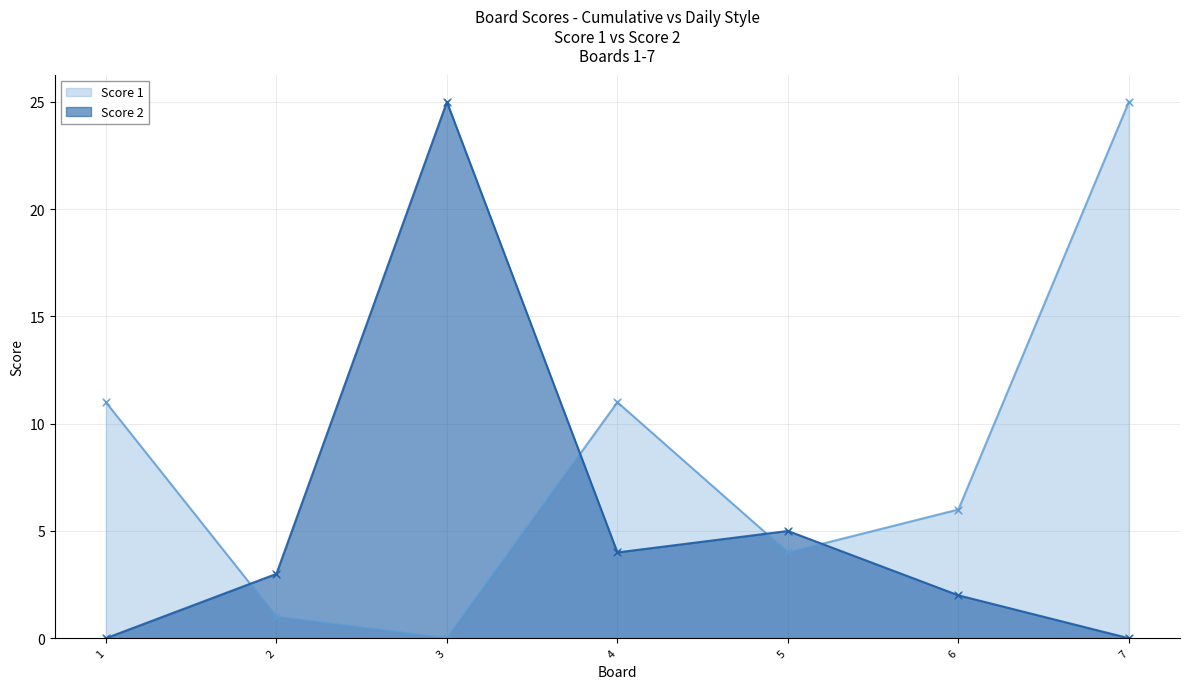

Which series has the largest range (max minus min)?

Score 1